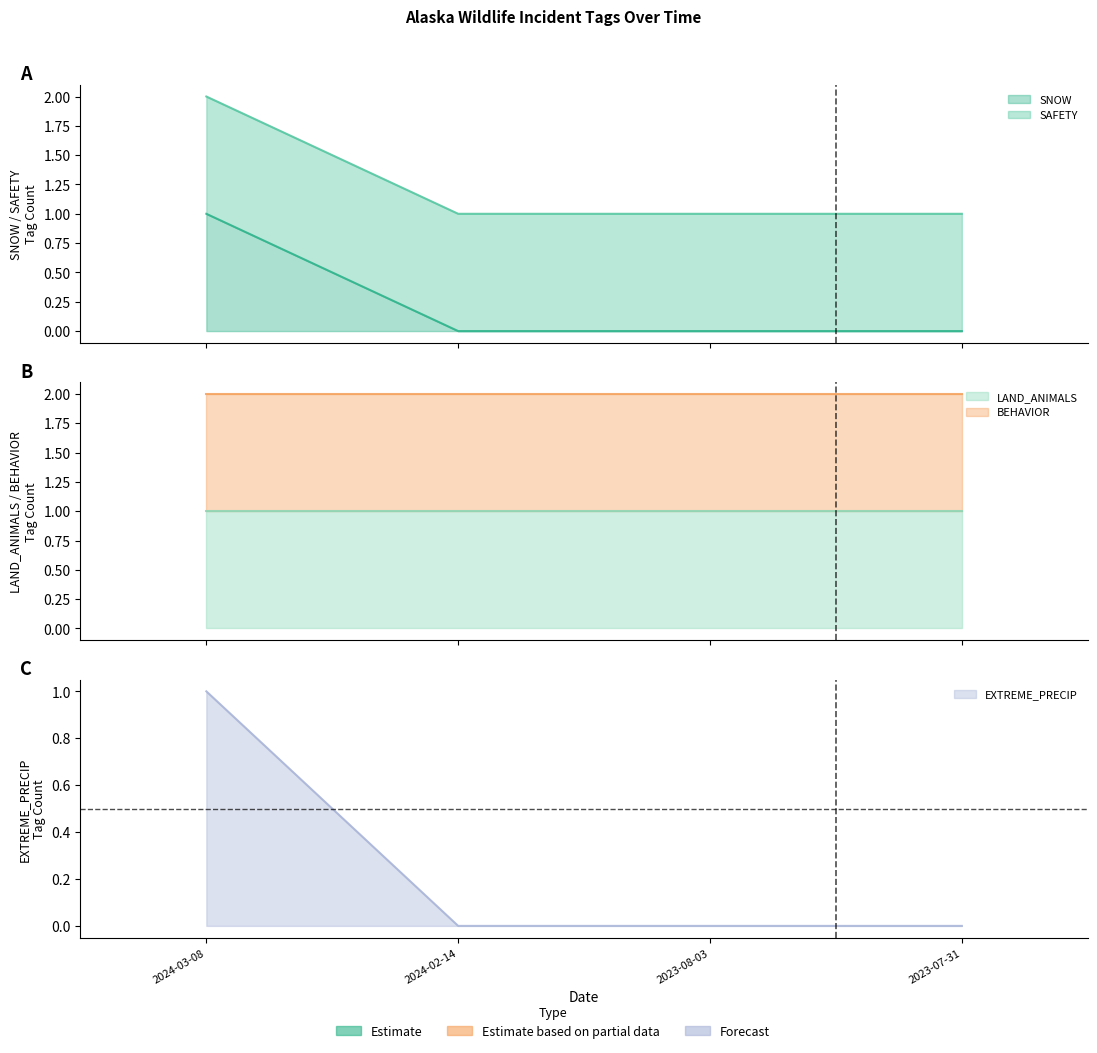

The SNOW series shows 1 at 2024-03-08. True or false?

False